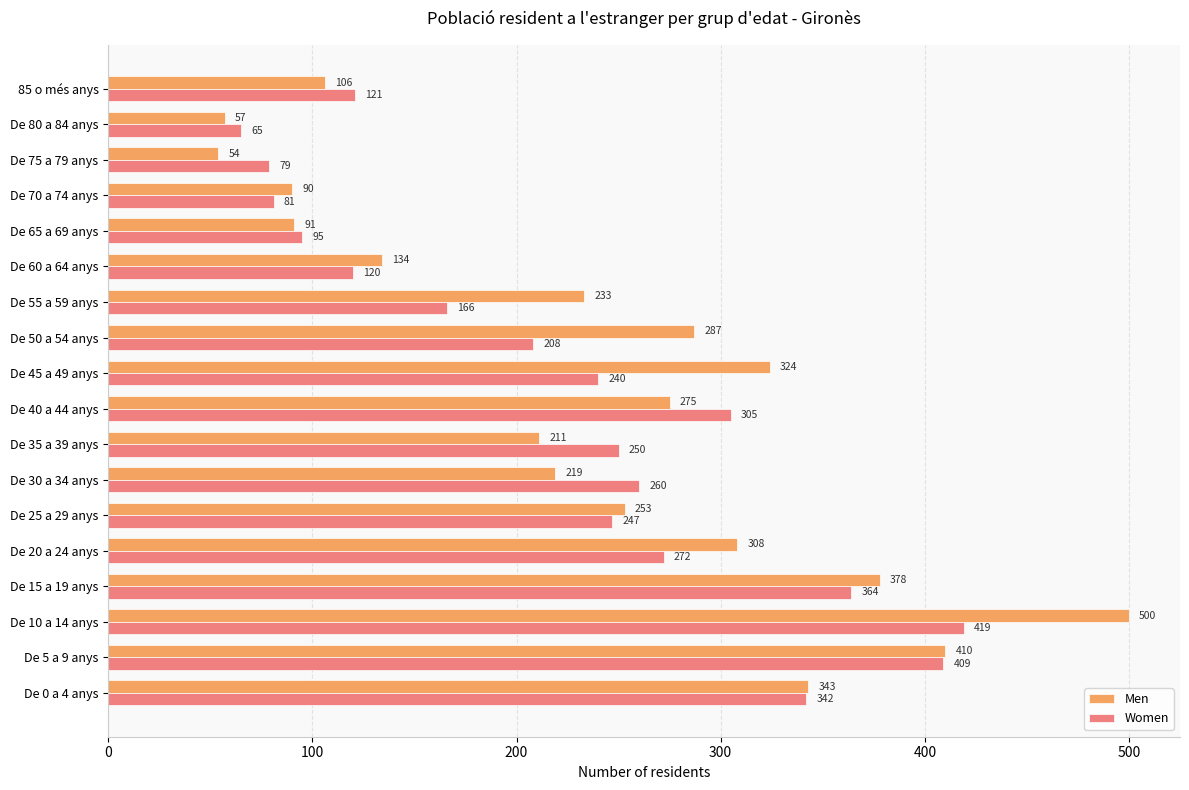

What is the difference between the maximum and second lowest values in the Women series?

340